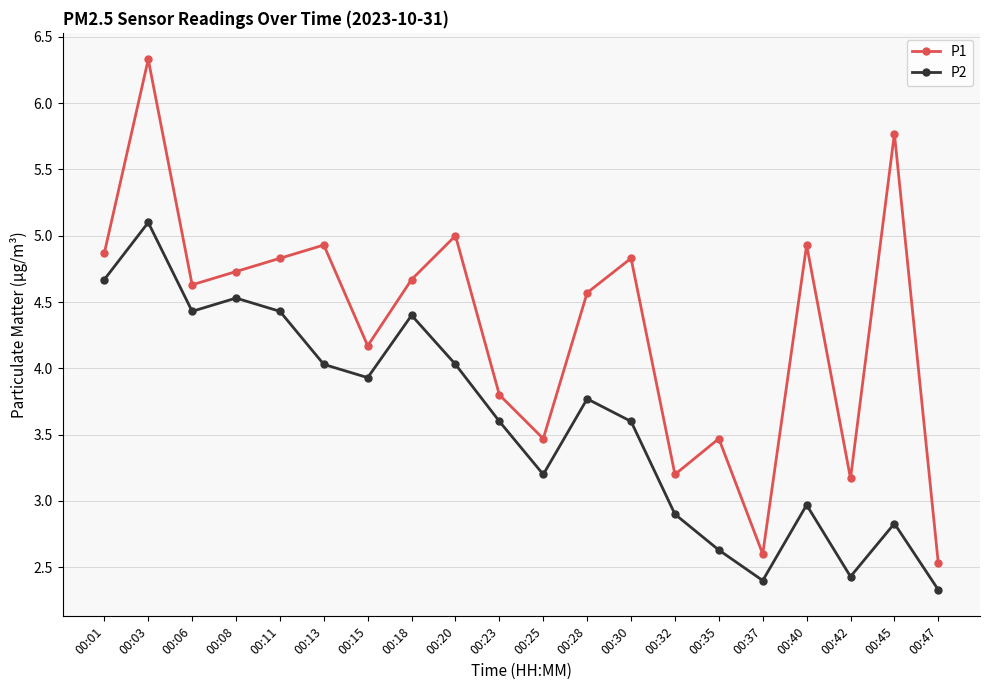

Is this an area chart (filled region under the line)?

No